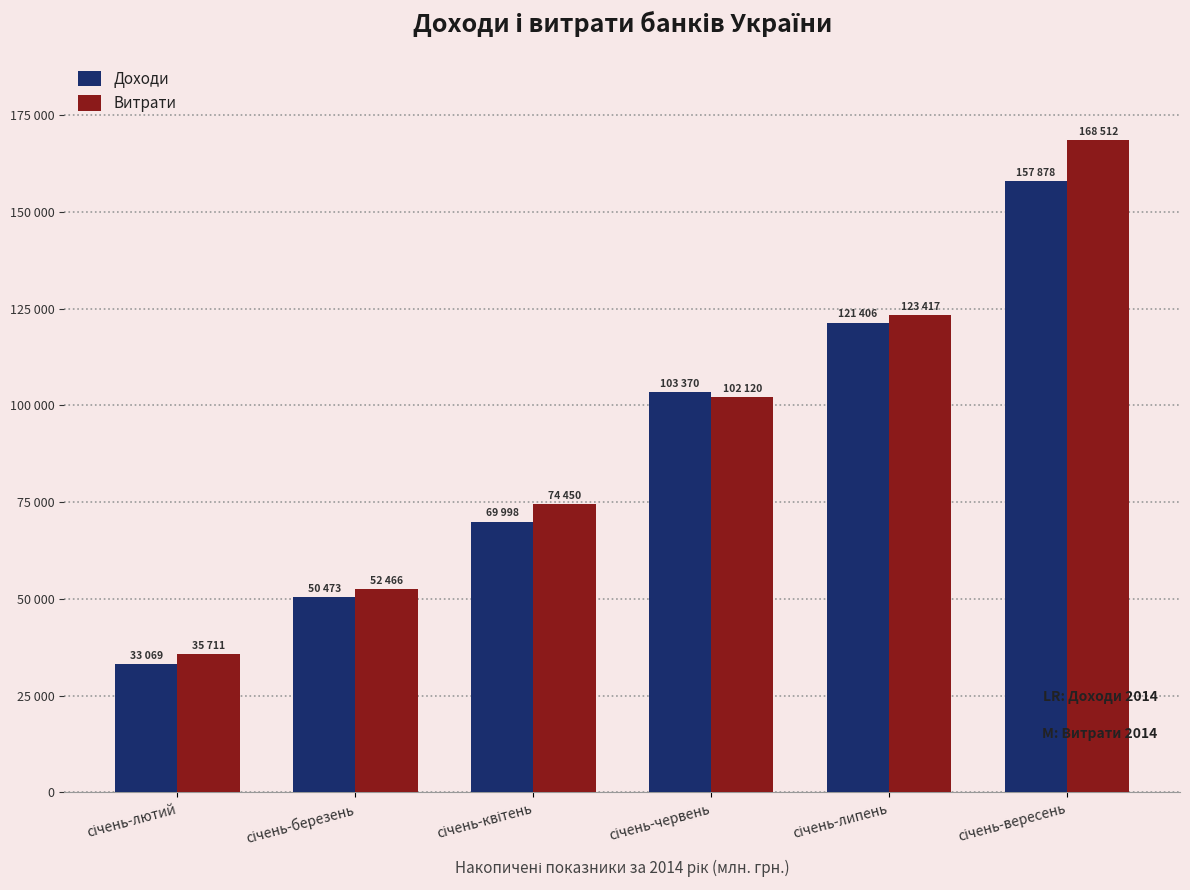

Reading left to right, list all the values displayed in this chart.

Доходи: січень-лютий=33069	січень-березень=50473	січень-квітень=69998	січень-червень=103370	січень-липень=121406	січень-вересень=157878
Витрати: січень-лютий=35711	січень-березень=52466	січень-квітень=74450	січень-червень=102120	січень-липень=123417	січень-вересень=168512